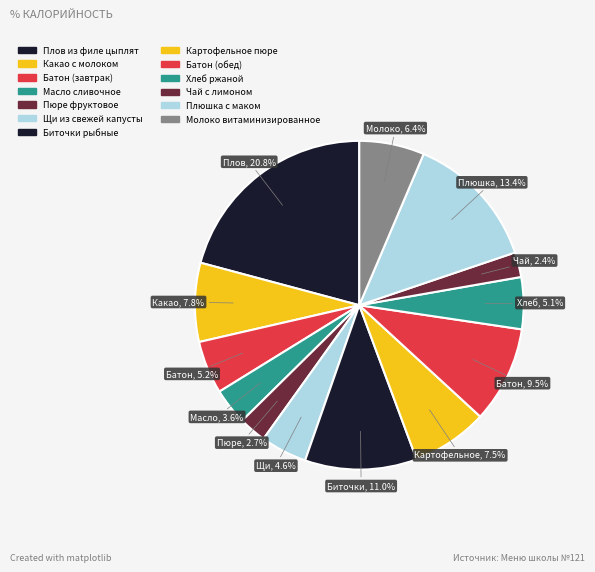

How many segments does this pie chart have?

13